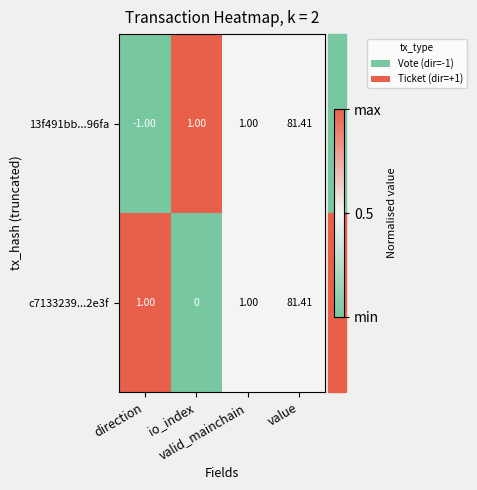

Reading right to left, transcribe all the data shown in this chart.

13f491bb...96fa: value=81.4	valid_mainchain=1.0	io_index=1.0	direction=-1.0
c7133239...2e3f: value=81.4	valid_mainchain=1.0	io_index=0.0	direction=1.0